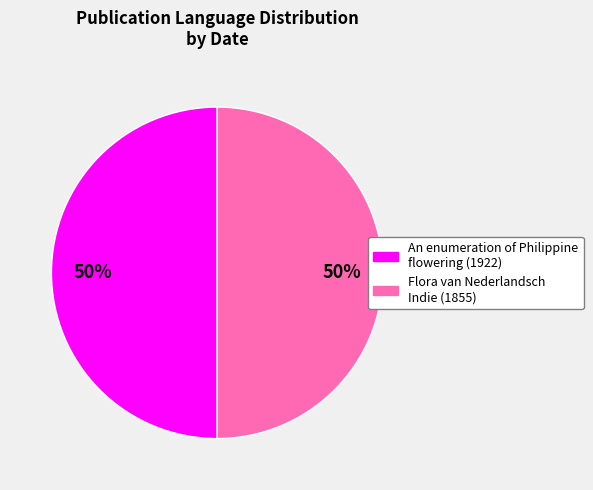

The Flora van Nederlandsch Indie (1855) slice represents 50% of the pie. True or false?

True